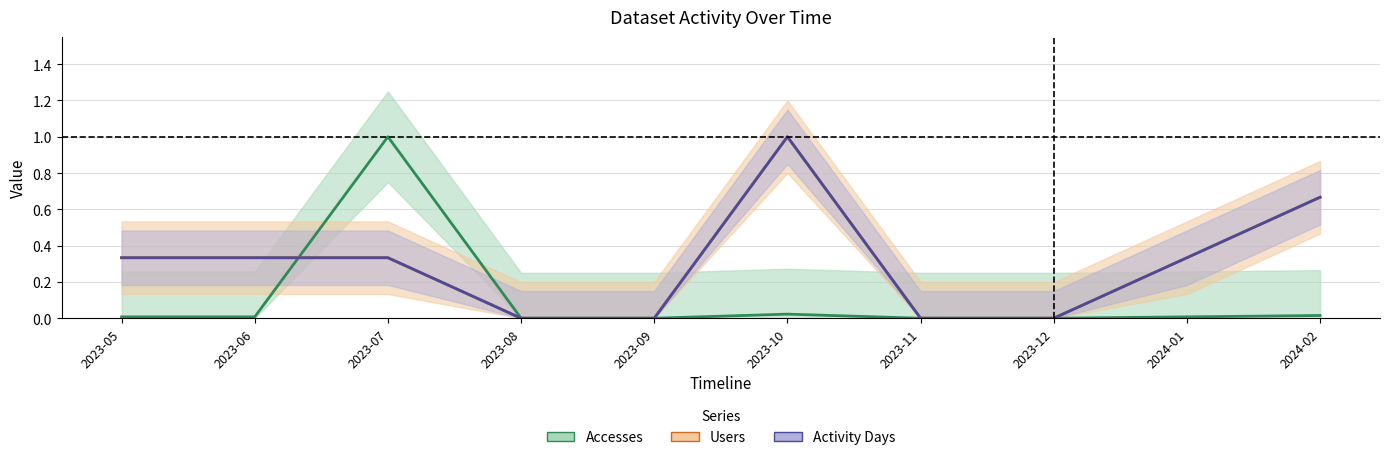

Which label corresponds to the largest value in the chart?

2023-07